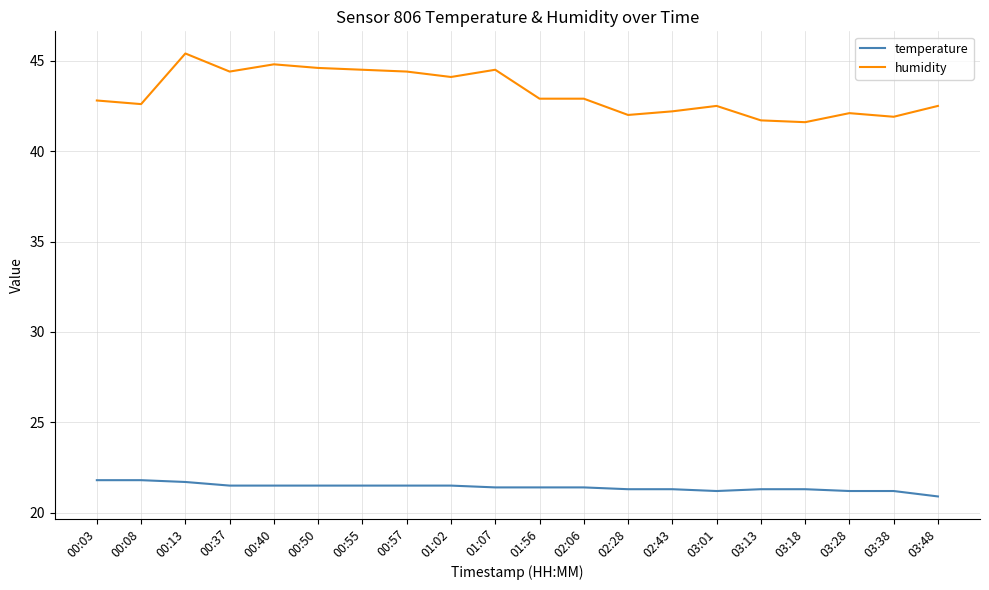

How many lines are shown in the chart?

2